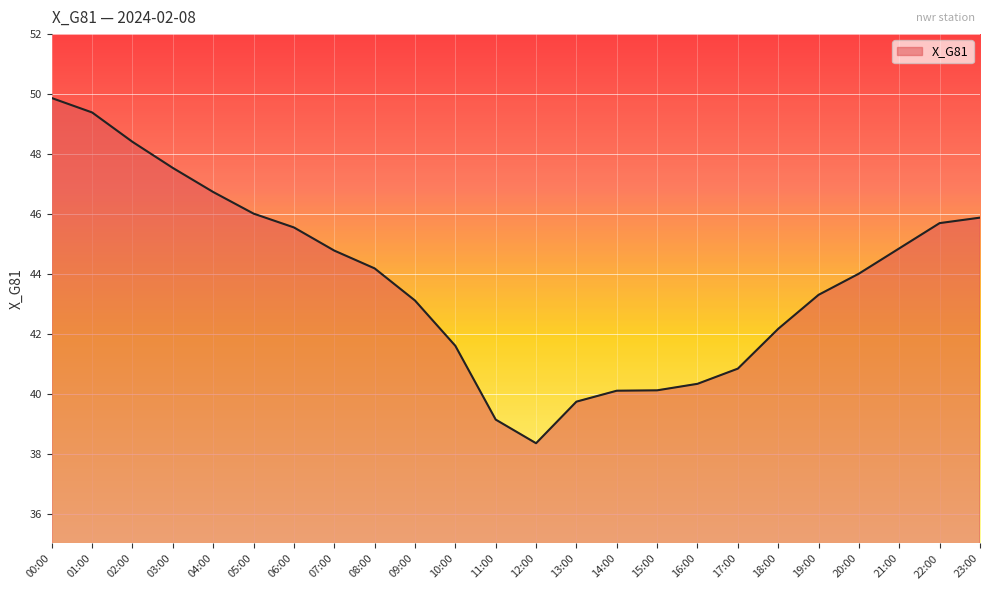

At which label is the value closest to 44?

20:00